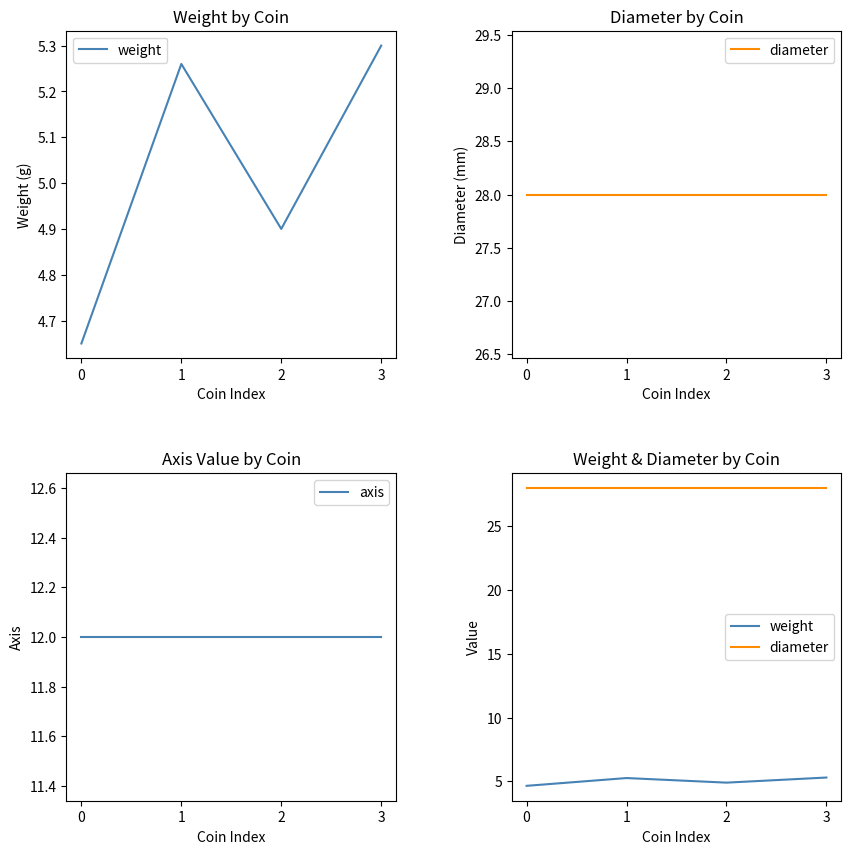

How many data points does each series have?

4